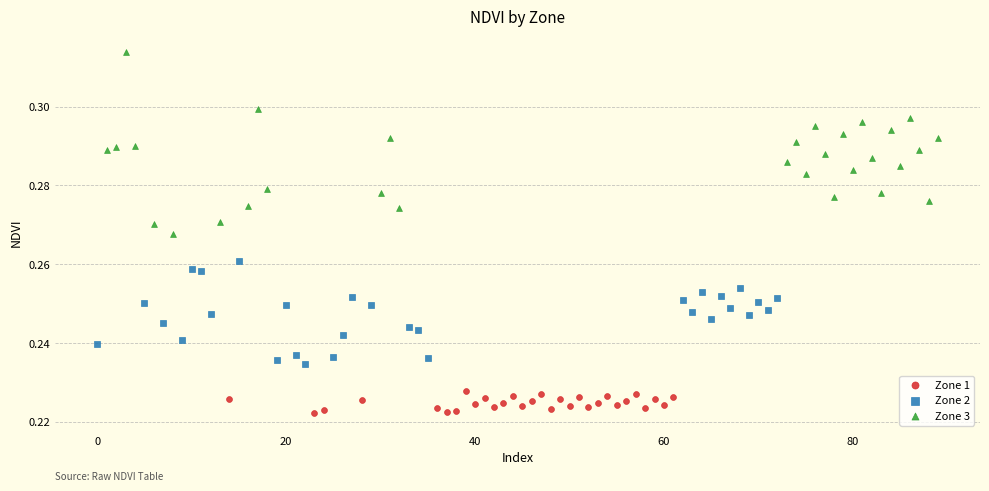

Which series has the widest spread of Y values?

Zone 3